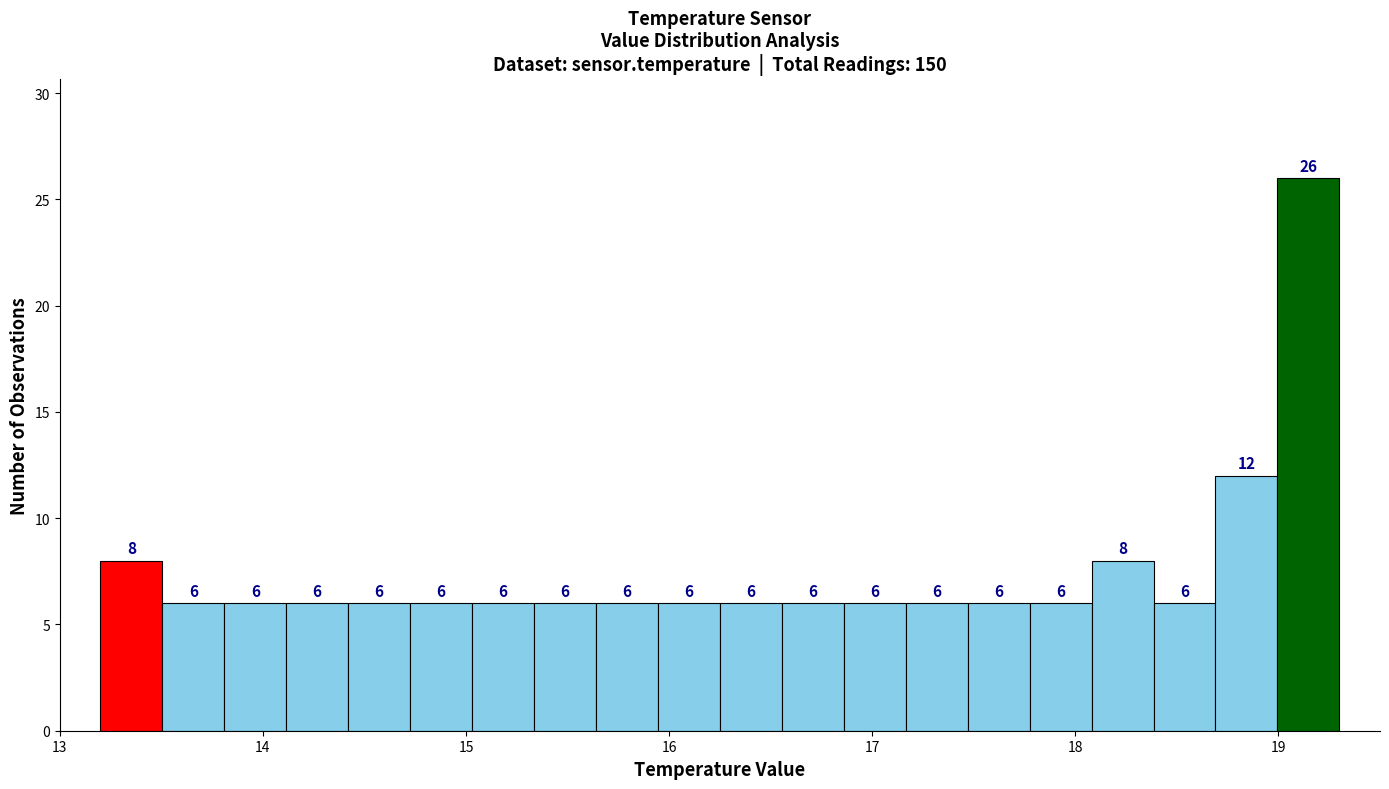

Around what value on the x-axis is the tallest bar? Give the approximate position of its centre, as read against the axis.

19.1